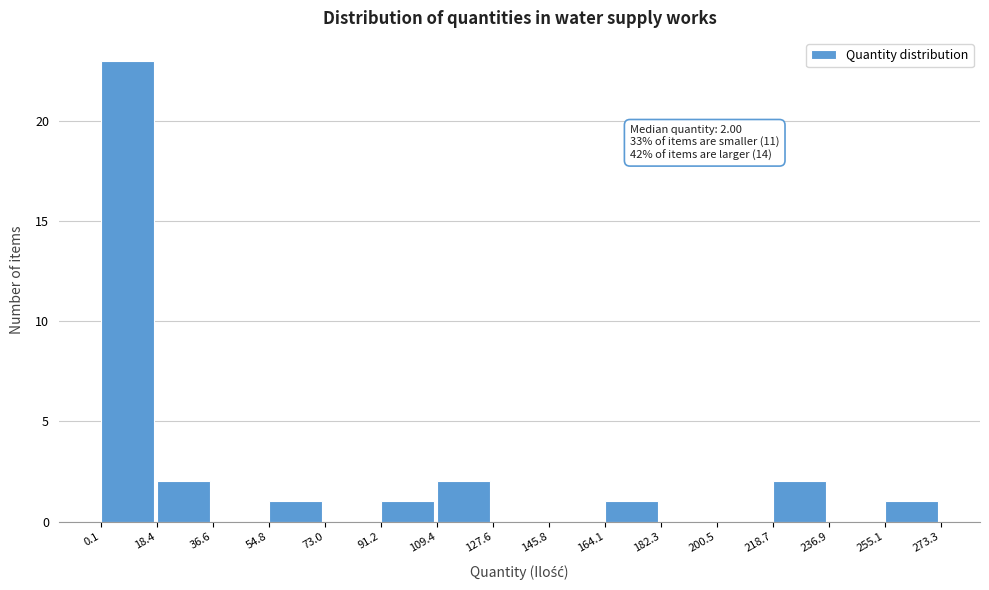

Which range on the x-axis has the tallest bar?

0.1 to 18.4